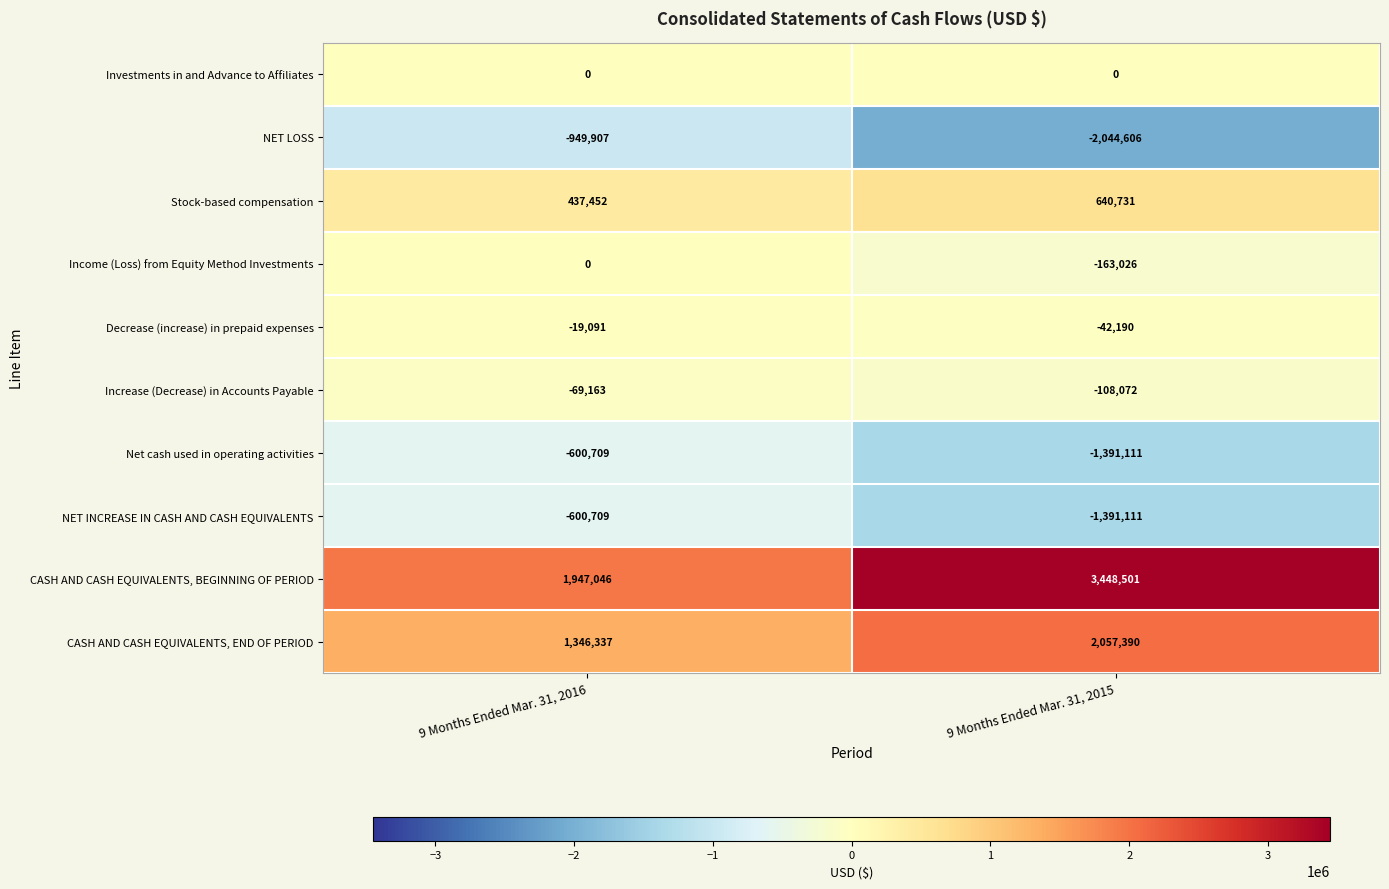

Between 9 Months Ended Mar. 31, 2016 and 9 Months Ended Mar. 31, 2015, which series saw the biggest shift?

CASH AND CASH EQUIVALENTS, BEGINNING OF PERIOD